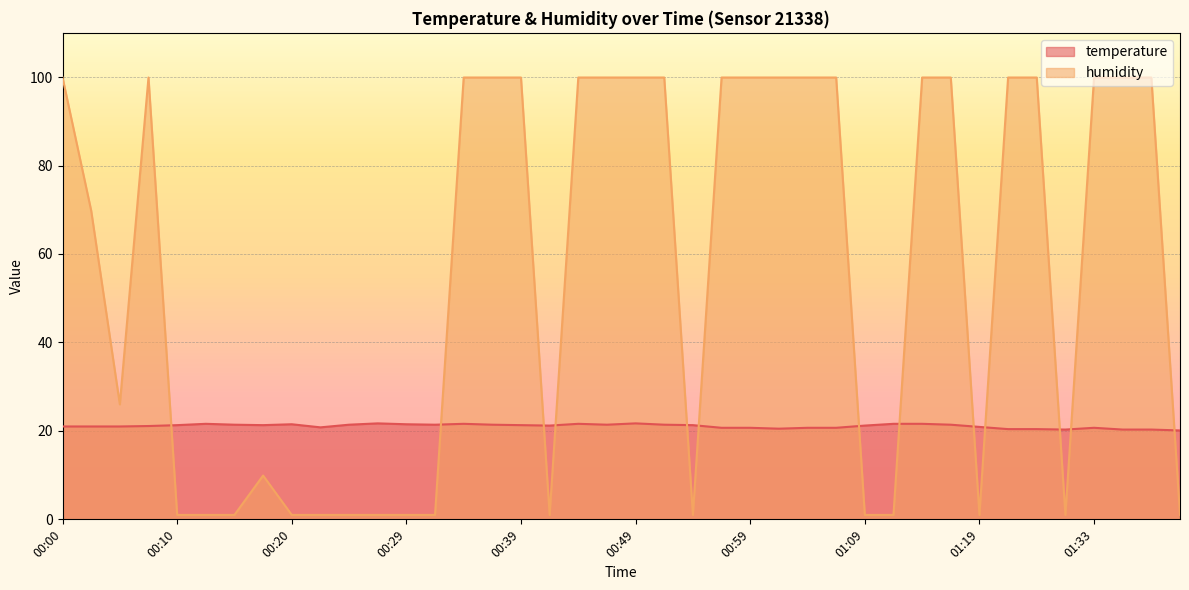

Is the value of temperature at 00:00 greater than the value of humidity at 00:10?

Yes